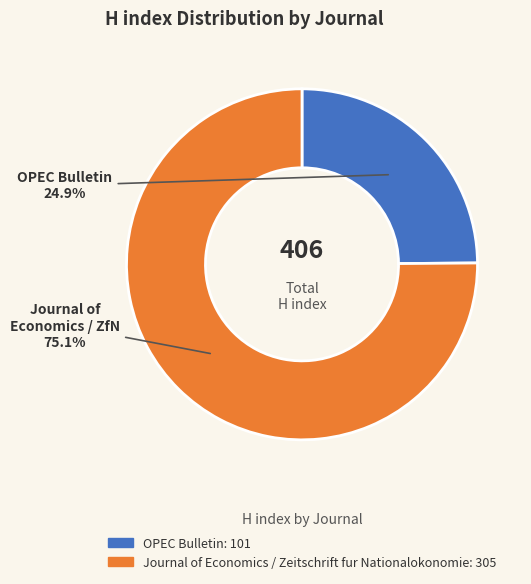

To the nearest percent, what is the difference between the largest and smallest slice percentages?

50%